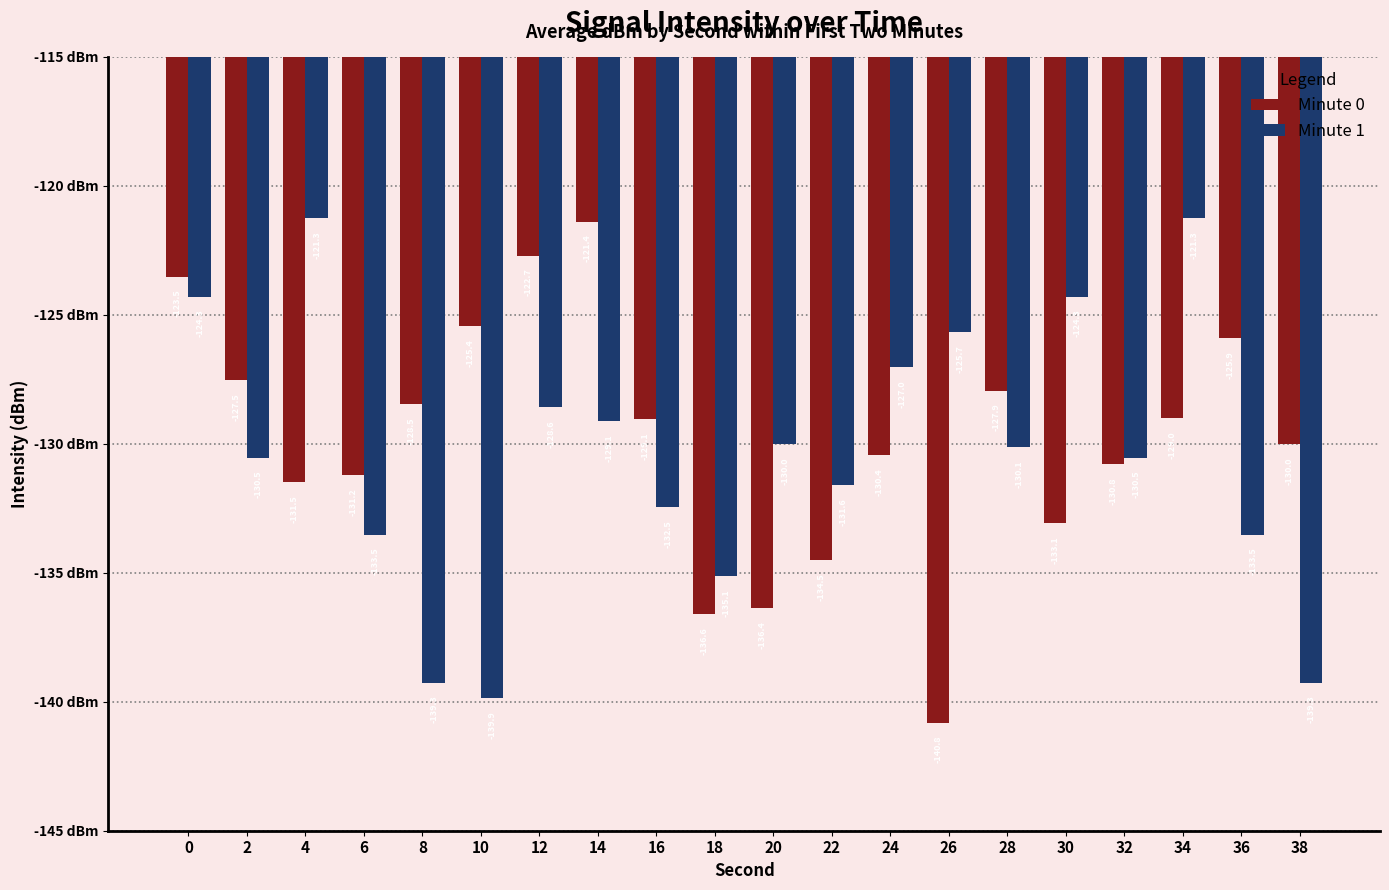

At 0, list the series in order from largest to smallest.

Minute 0, Minute 1